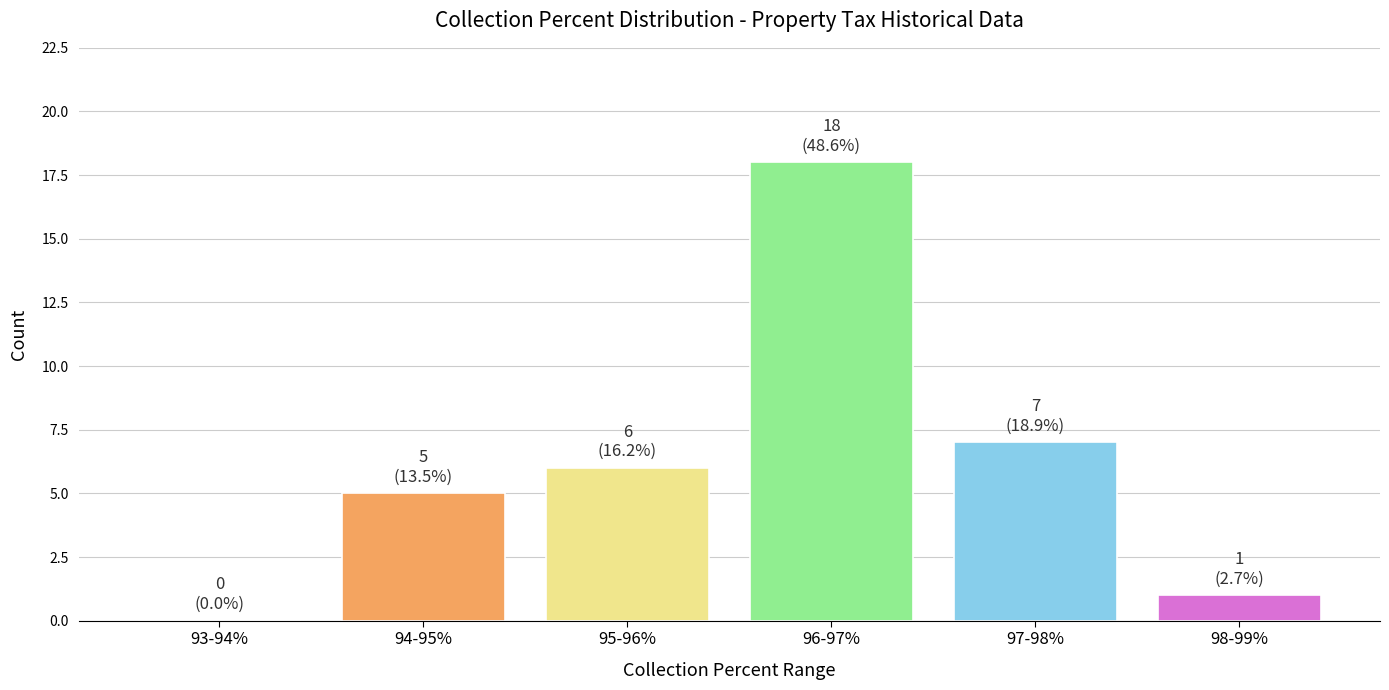

Reading left to right, list all the values displayed in this chart.

93-94%=0	94-95%=5	95-96%=6	96-97%=18	97-98%=7	98-99%=1